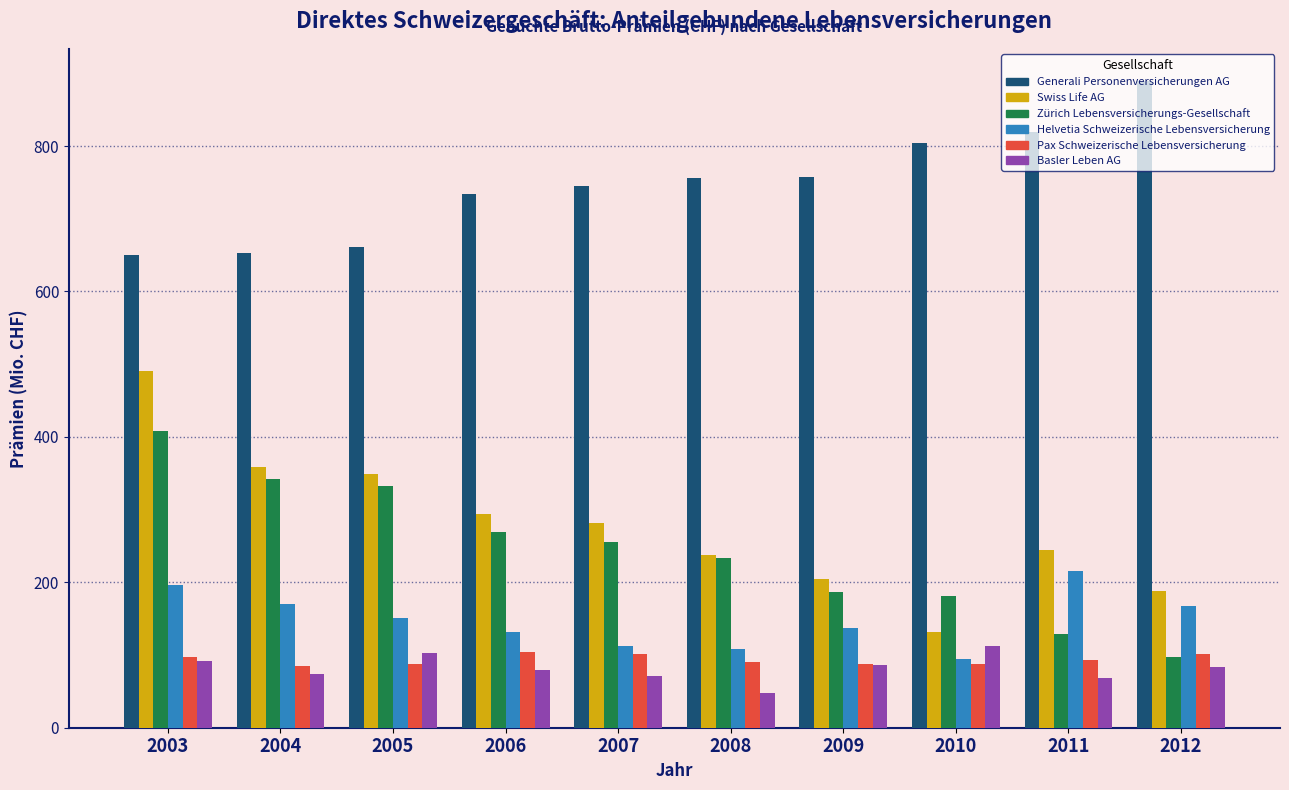

What are all the series names shown in the legend?

Generali Personenversicherungen AG, Swiss Life AG, Zürich Lebensversicherungs-Gesellschaft, Helvetia Schweizerische Lebensversicherung, Pax Schweizerische Lebensversicherung, Basler Leben AG